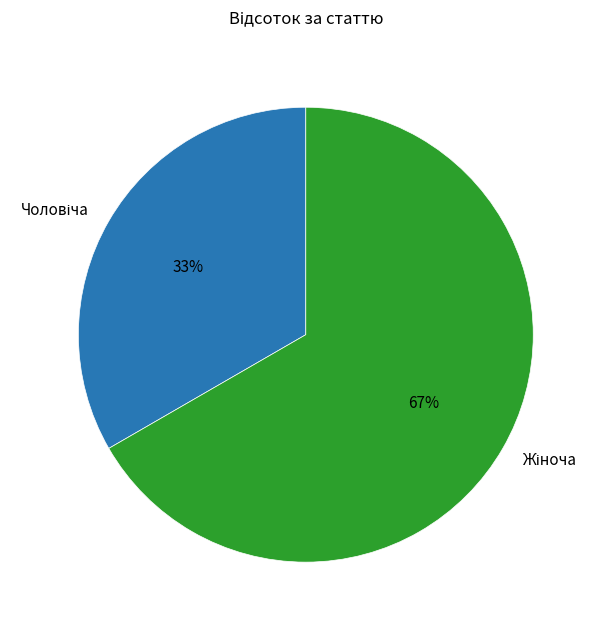

Is there a majority slice in this chart?

Yes